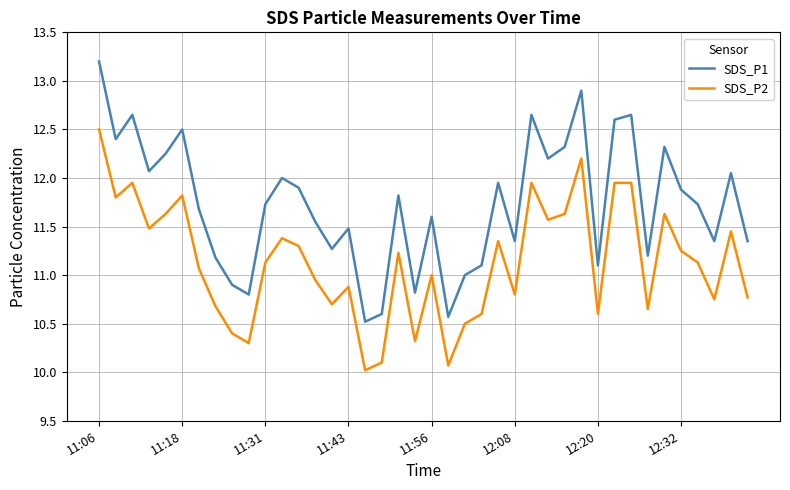

What is the sum of all SDS_P1 values?

469.2